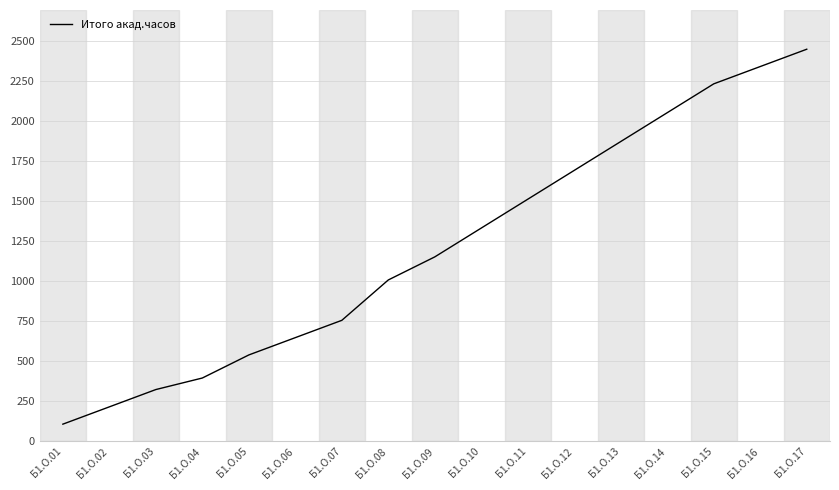

Which has a higher value, Б1.О.02 or Б1.О.09?

Б1.О.09